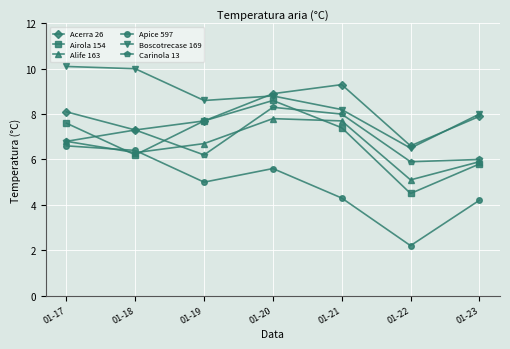

Count the number of categories in the chart.

7